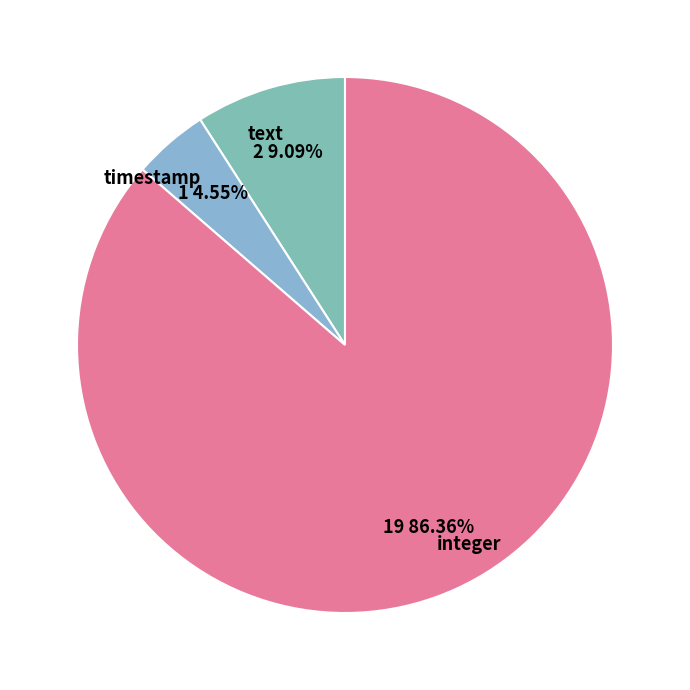

To the nearest percent, what percentage of the pie is timestamp?

5%